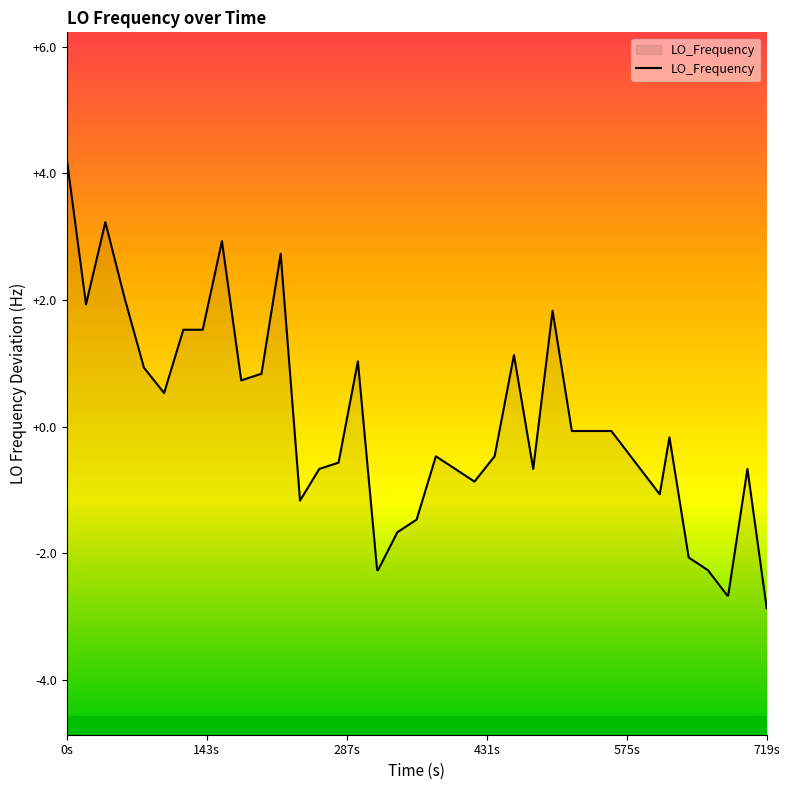

What is the maximum value shown in the chart?

4.2